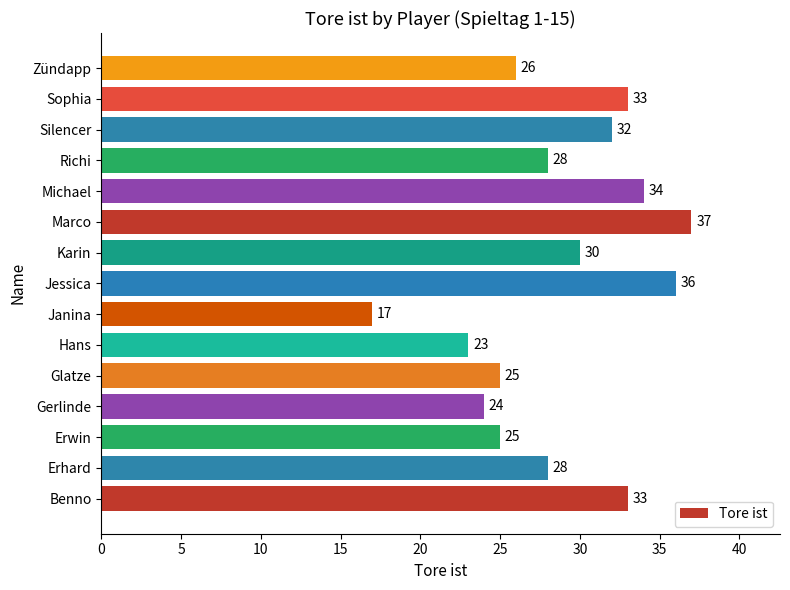

Is it true that the value at Sophia is 48?

False